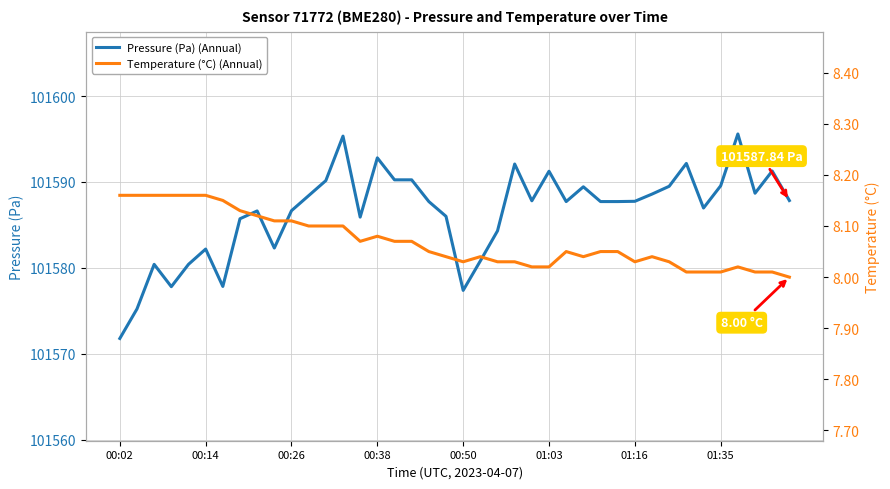

Is it true that Pressure (Pa) (Annual) equals 65757.5 at 01:16?

False